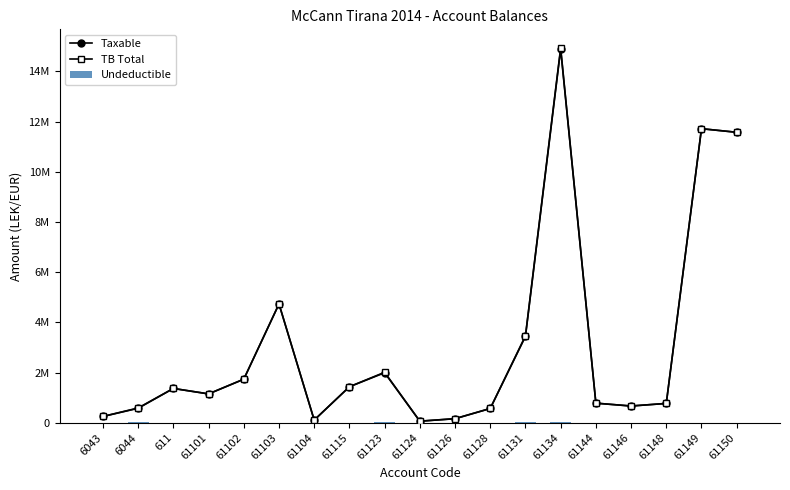

Does the chart contain stacked bars?

No